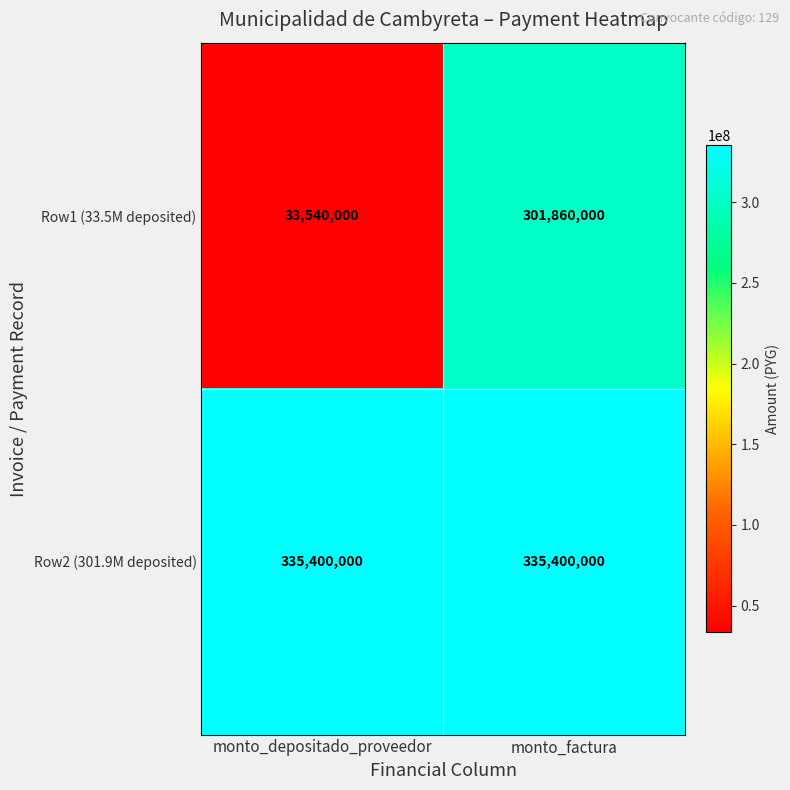

What is the approximate value of Row2 (301.9M deposited) at monto_factura?

335400000